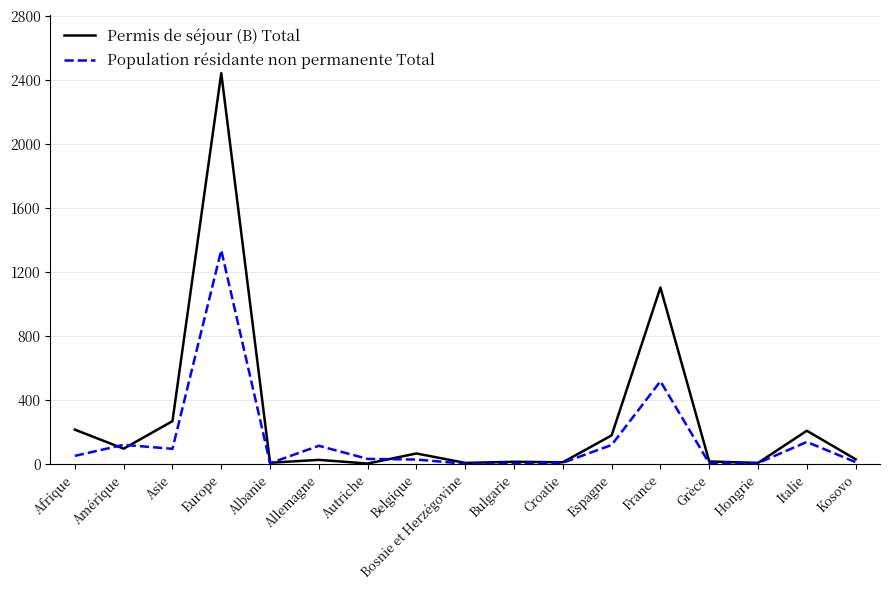

The value of Permis de séjour (B) Total at Amérique is 96. True or false?

True